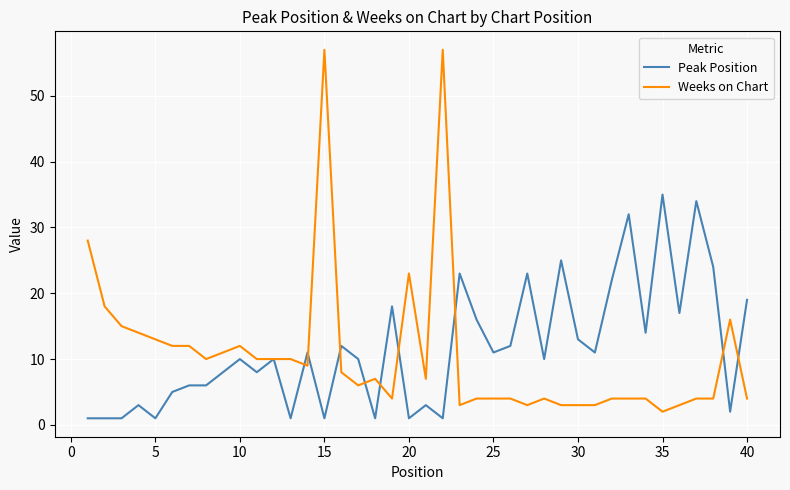

After their last crossing, which series has the higher values: Peak Position or Weeks on Chart?

Peak Position